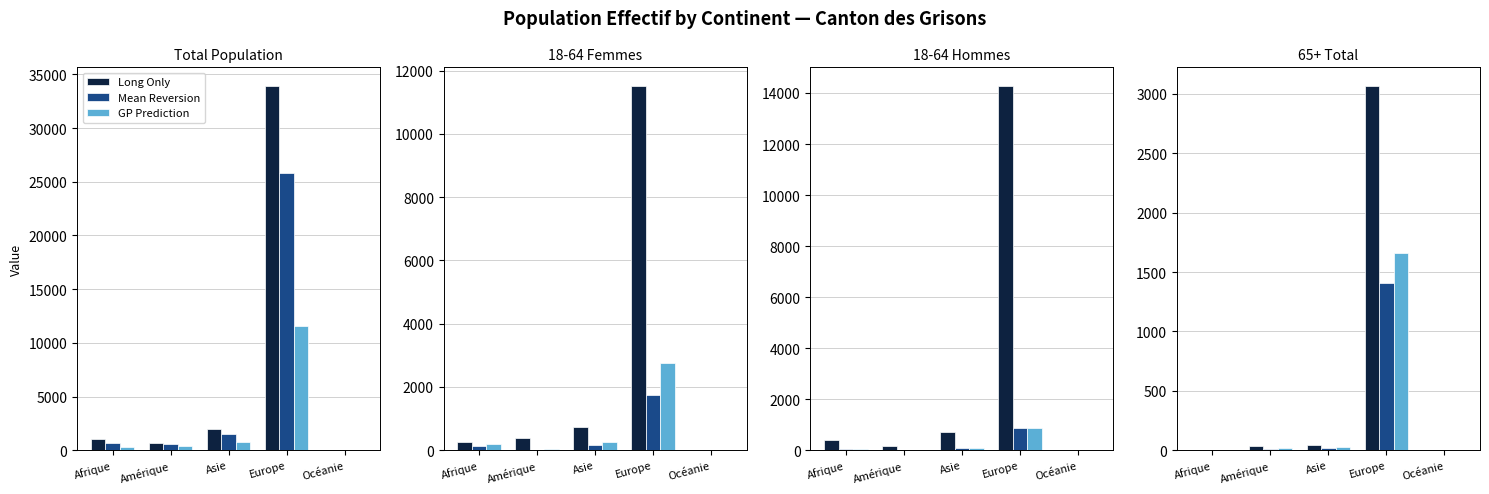

True or false: Long Only has a value of 7 at Océanie.

False